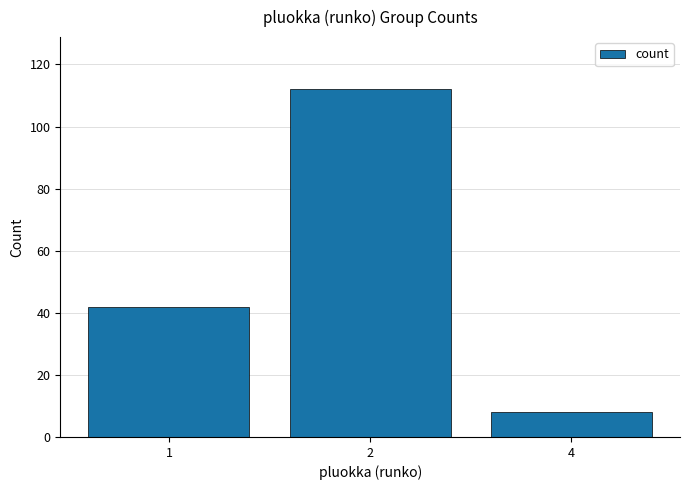

What is the smallest value displayed?

8